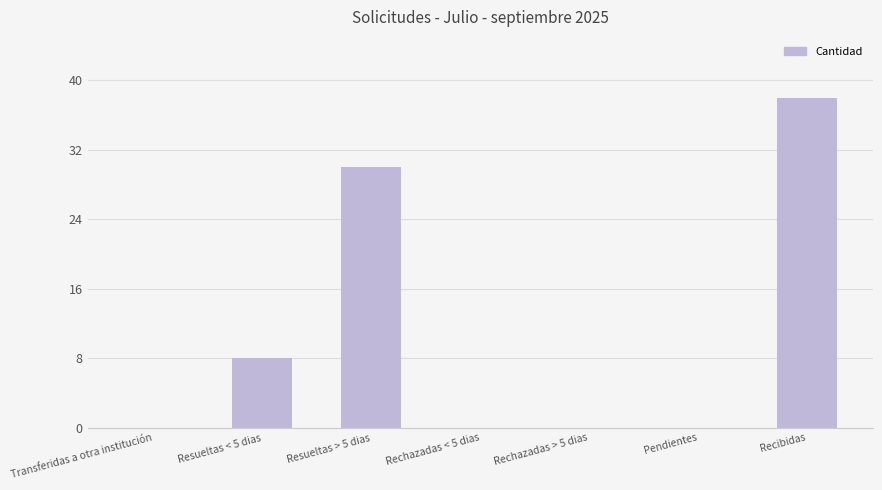

The value at Resueltas < 5 dias is 5. True or false?

False